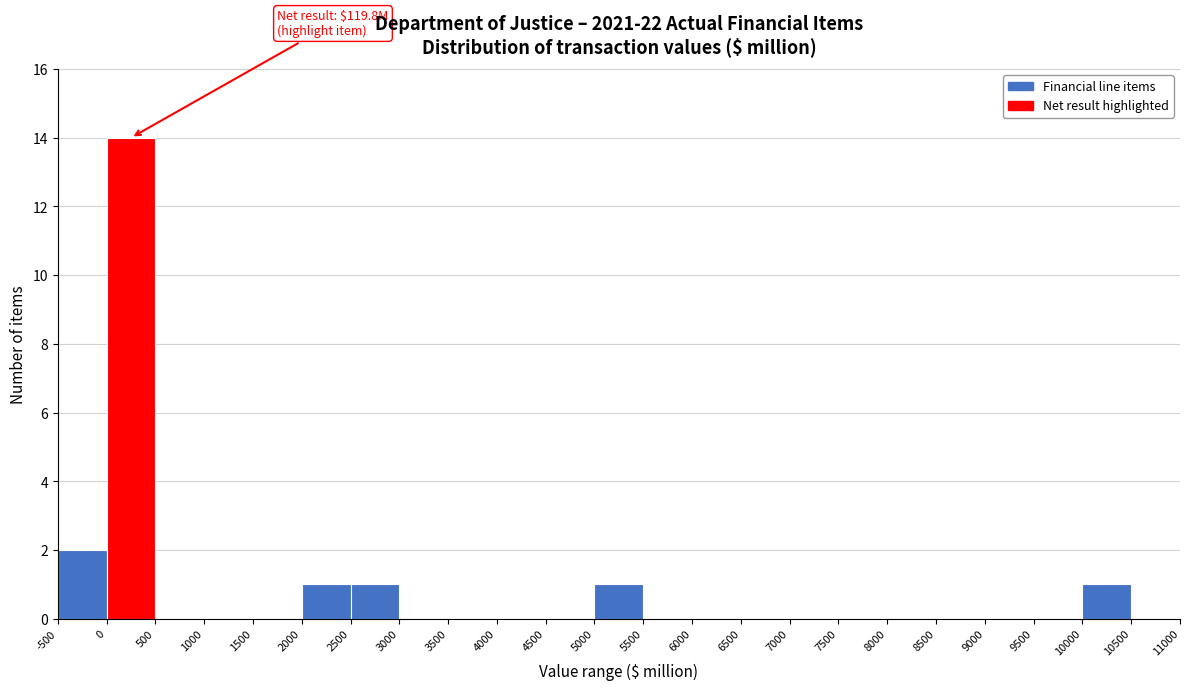

Which range on the x-axis has the tallest bar?

0 to 500